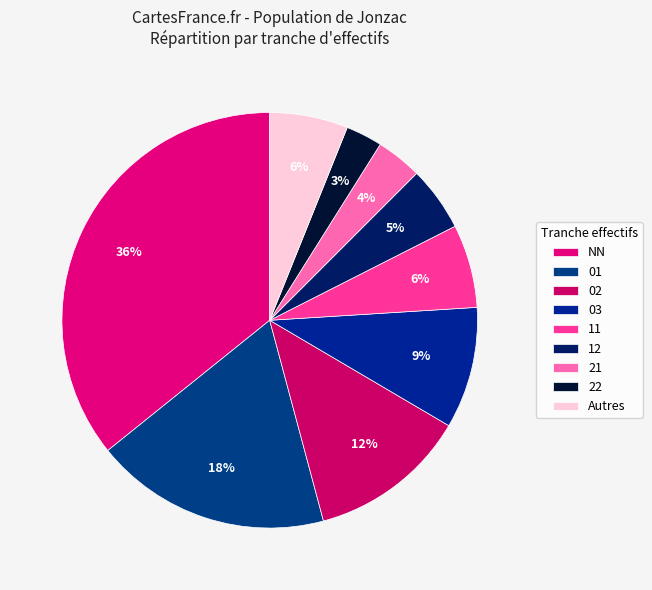

How many segments does this pie chart have?

9